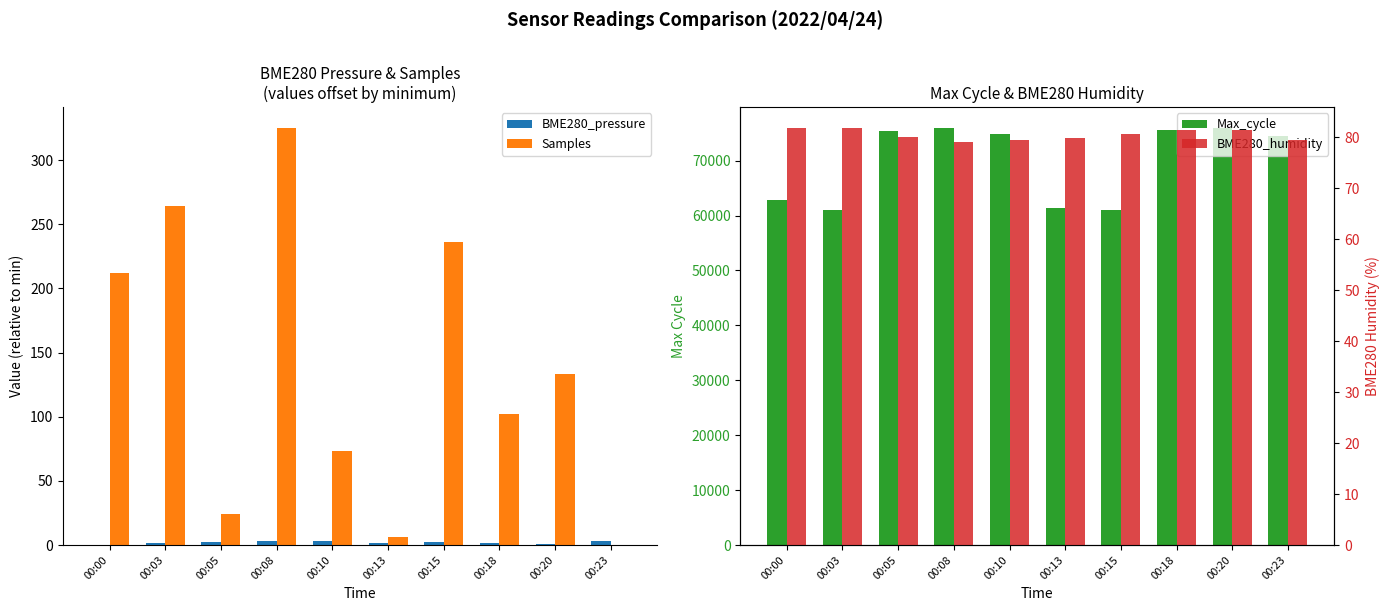

How many bars are there in total?

40